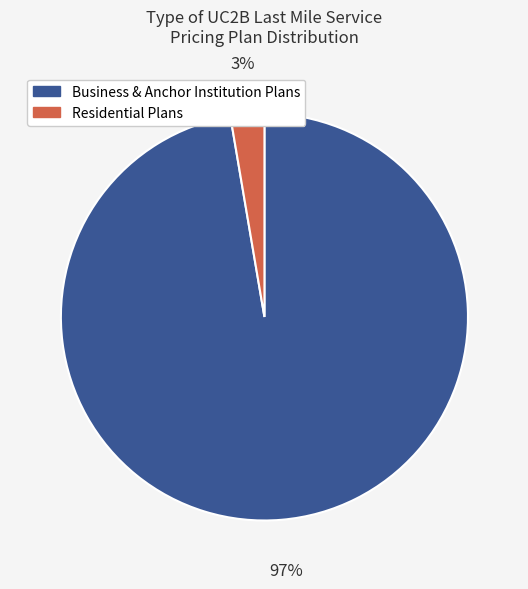

To the nearest percent, what is the average slice percentage?

50%